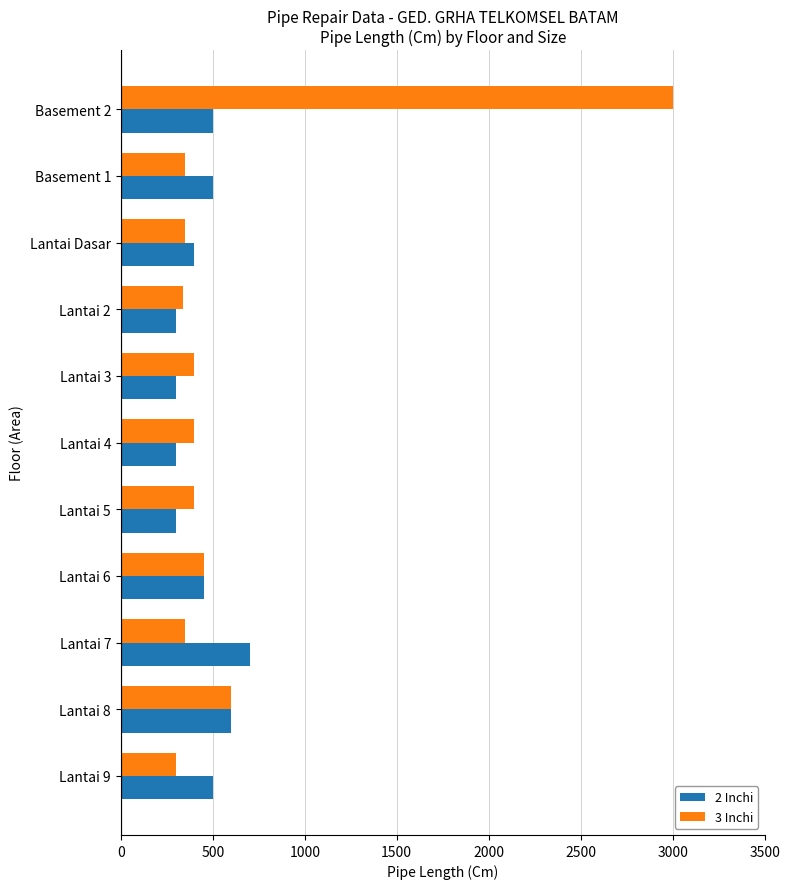

At which category is the sum across all series the highest?

Basement 2